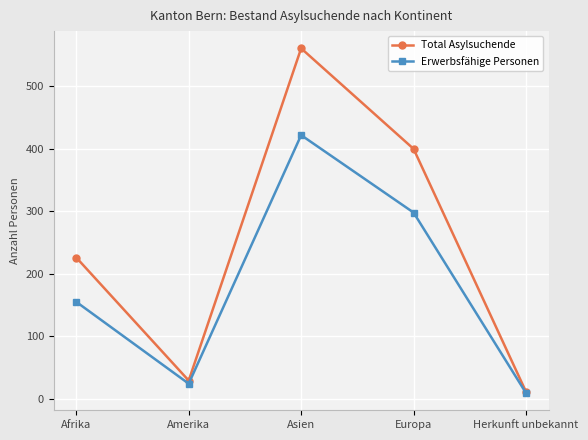

What is the label of the 3rd point from the left?

Asien